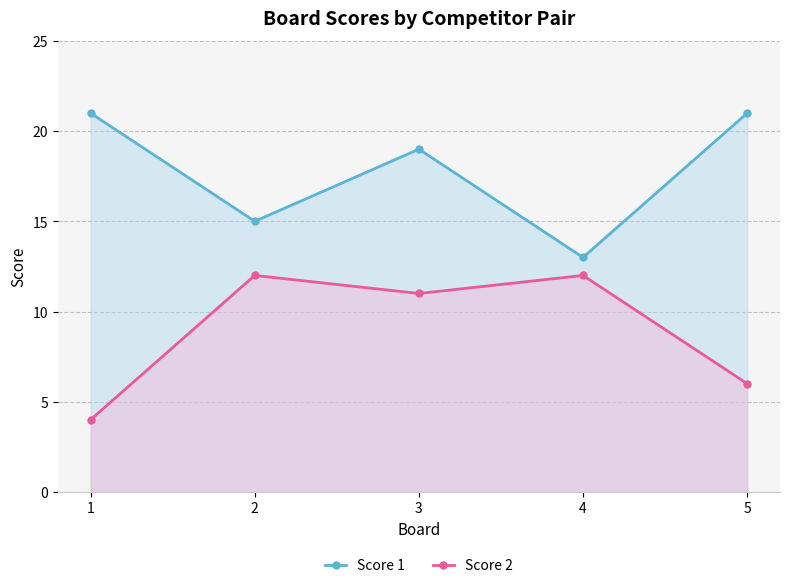

At how many categories does at least one series exceed 7?

5